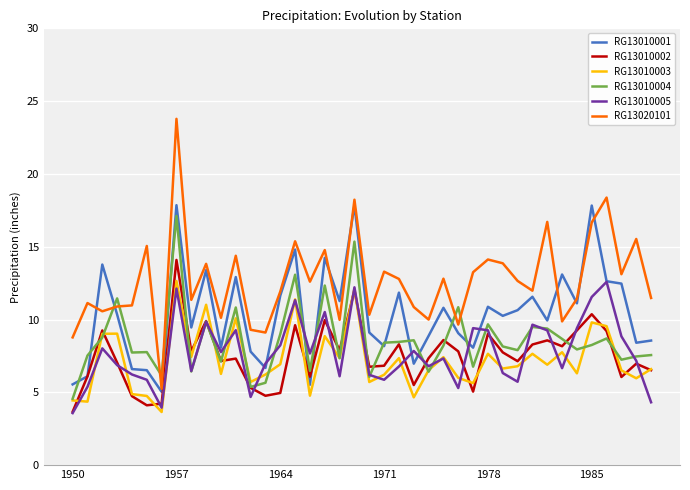

Which series has the largest total across all categories?

RG13020101